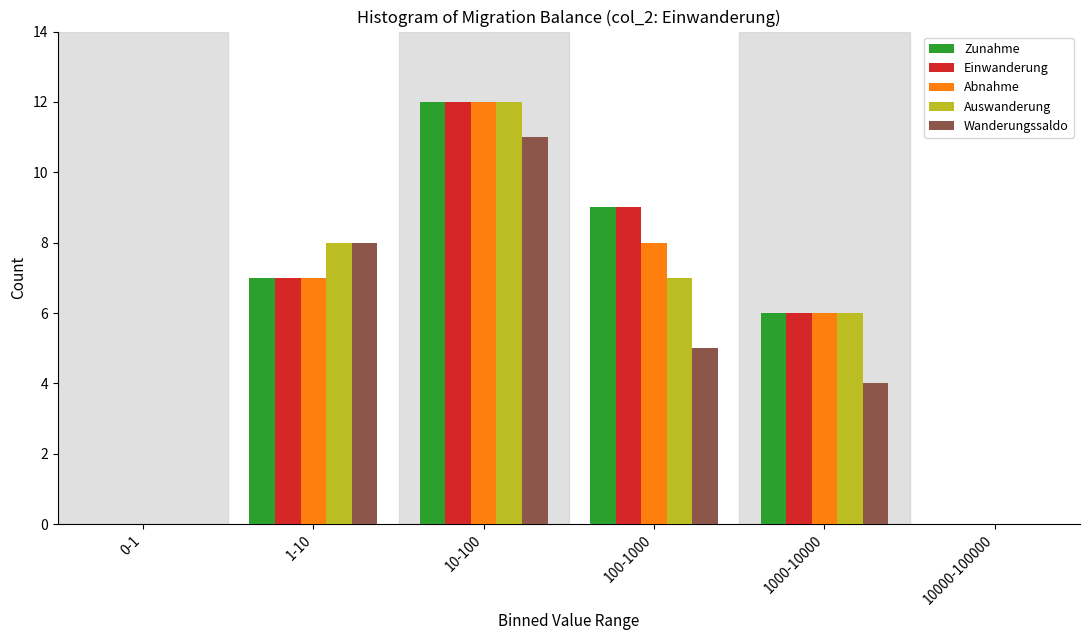

Reading left to right, what are all the values shown in this chart?

Zunahme: 0-1=0	1-10=7	10-100=12	100-1000=9	1000-10000=6	10000-100000=0
Einwanderung: 0-1=0	1-10=7	10-100=12	100-1000=9	1000-10000=6	10000-100000=0
Abnahme: 0-1=0	1-10=7	10-100=12	100-1000=8	1000-10000=6	10000-100000=0
Auswanderung: 0-1=0	1-10=8	10-100=12	100-1000=7	1000-10000=6	10000-100000=0
Wanderungssaldo: 0-1=0	1-10=8	10-100=11	100-1000=5	1000-10000=4	10000-100000=0